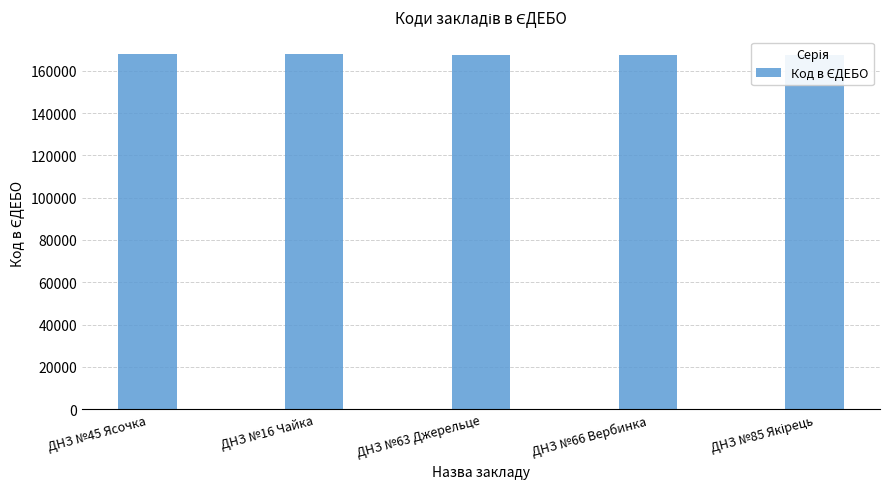

What is the sum of all values?

838281